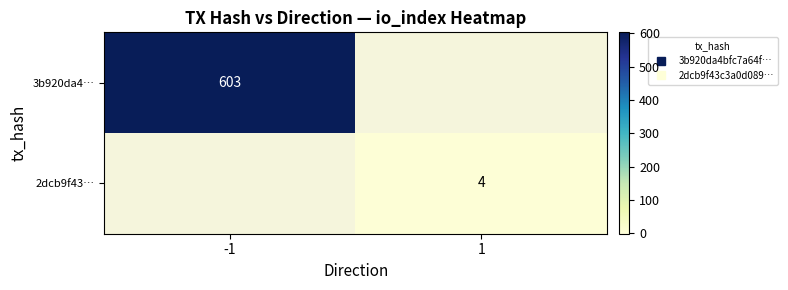

Rank the series at -1 from highest to lowest value.

3b920da4…, 2dcb9f43…